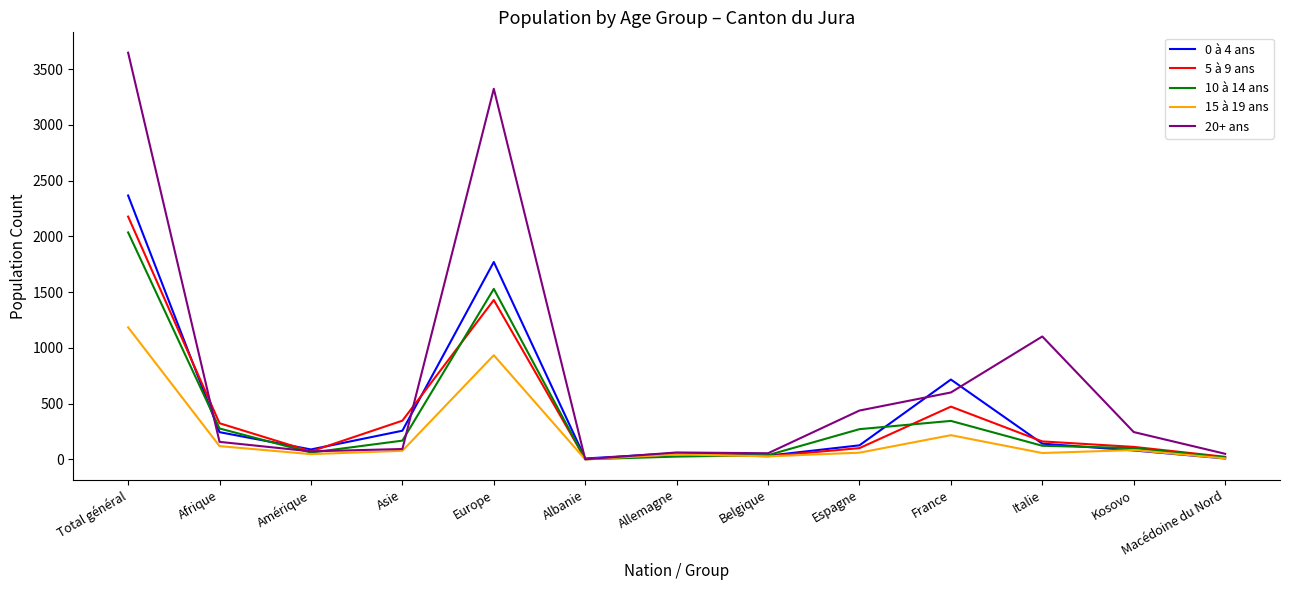

In 5 à 9 ans, how many points are lower than both neighbors (excluding endpoints)?

3